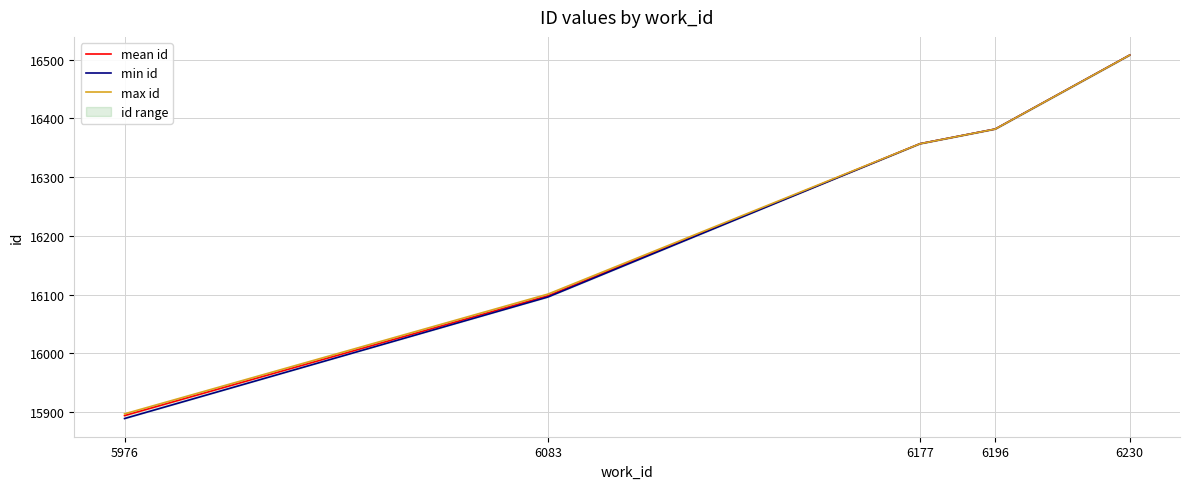

Reading right to left, transcribe all the data shown in this chart.

mean id: 6230=16508	6196=16382	6177=16357	6083=16098	5976=15894
min id: 6230=16508	6196=16382	6177=16357	6083=16096	5976=15889
max id: 6230=16508	6196=16382	6177=16357	6083=16101	5976=15897